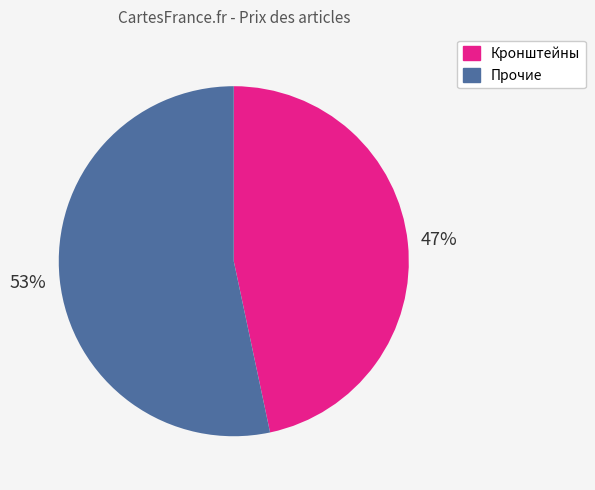

To the nearest percent, what is the average slice percentage?

50%